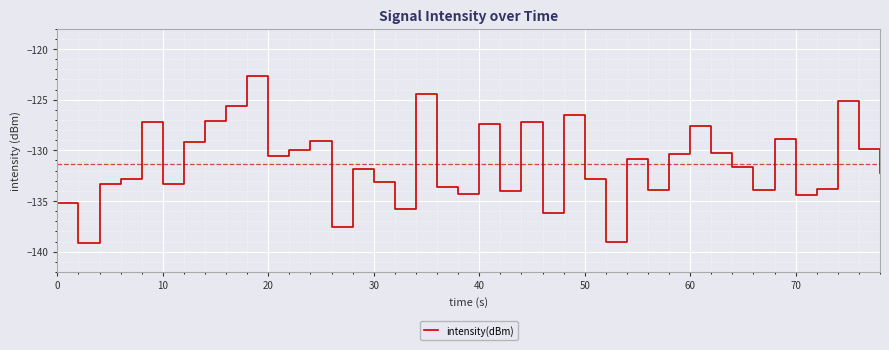

What is the maximum value shown in the chart?

-122.6